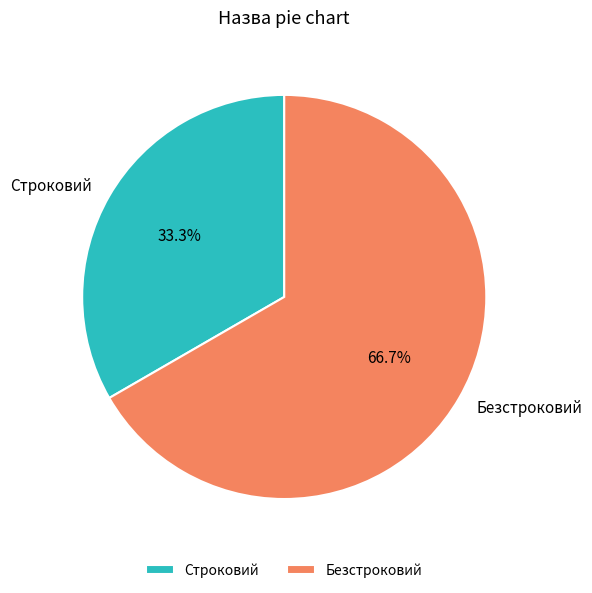

To the nearest percent, what is the average slice percentage?

50%